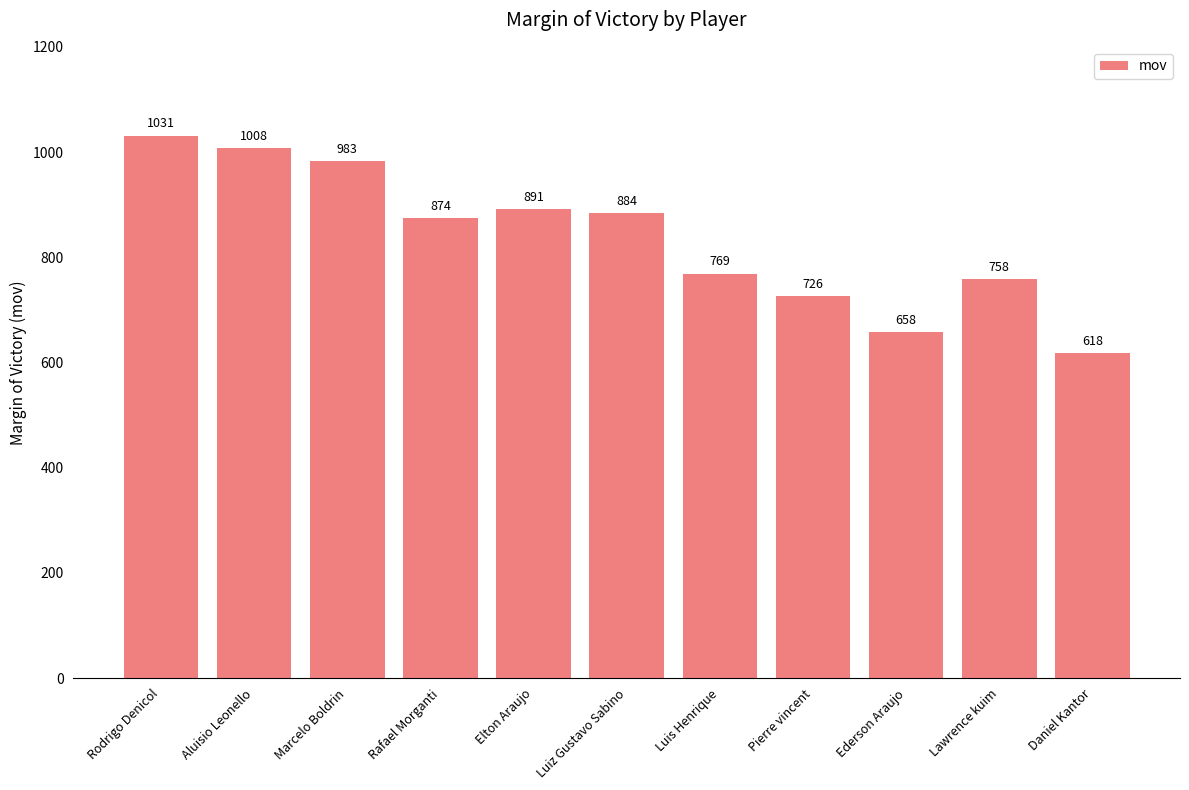

What is the difference between the values at Marcelo Boldrin and Ederson Araujo?

325